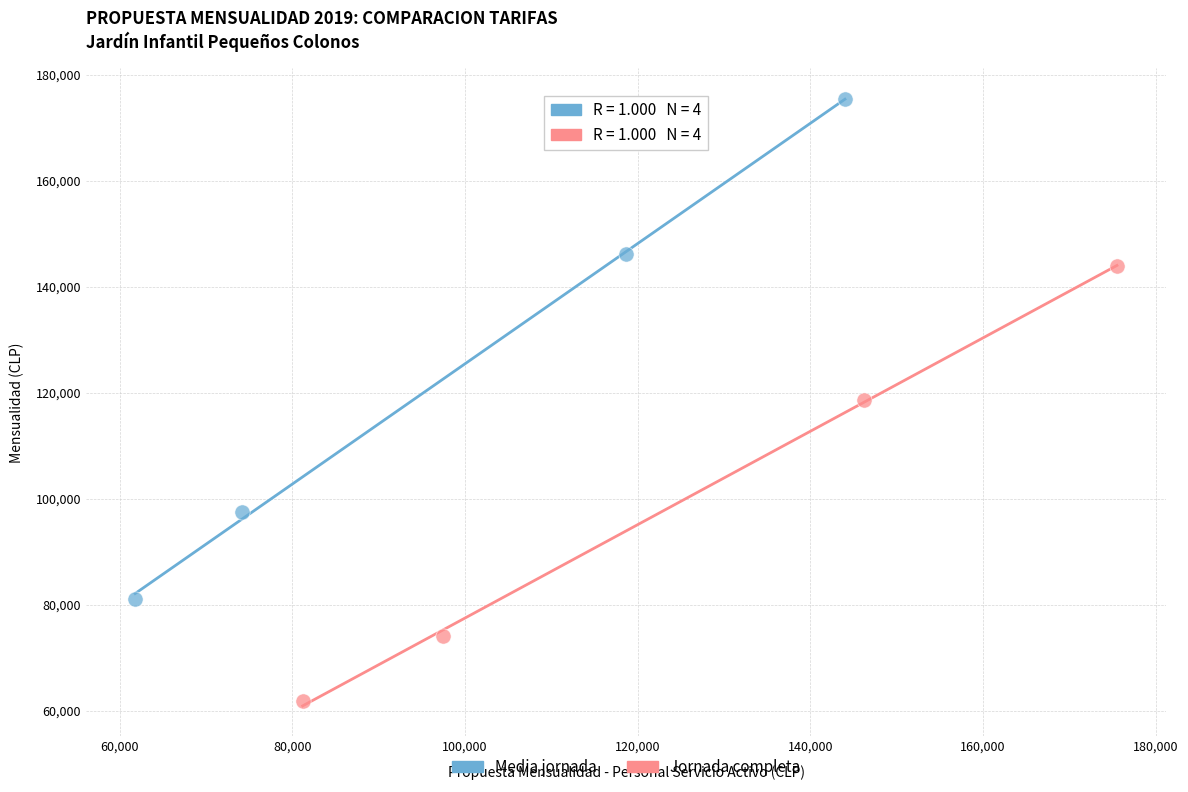

Which series reaches the maximum Y coordinate?

Media jornada